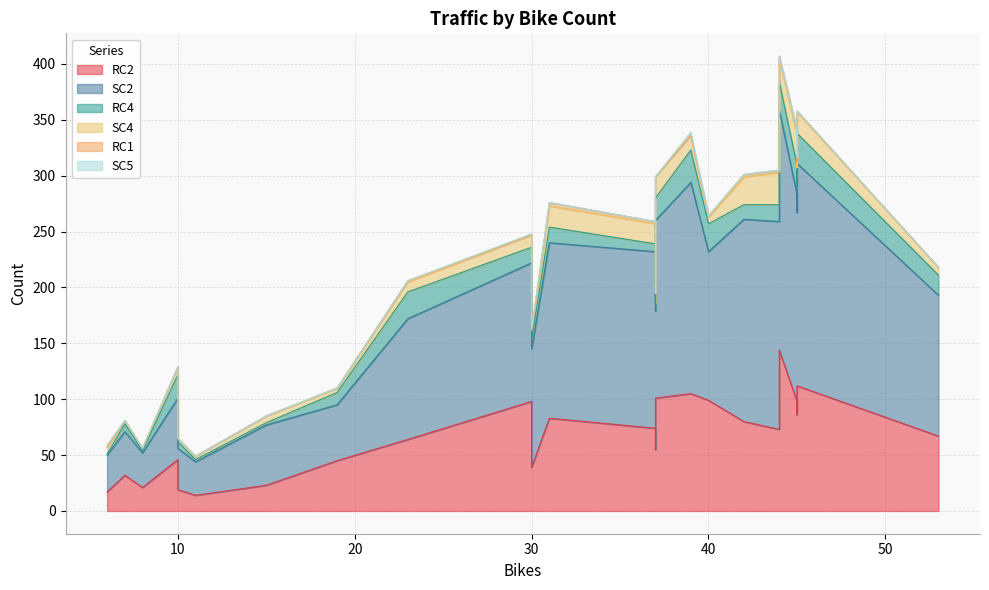

True or false: SC5 has more than 1 interior local peaks.

True